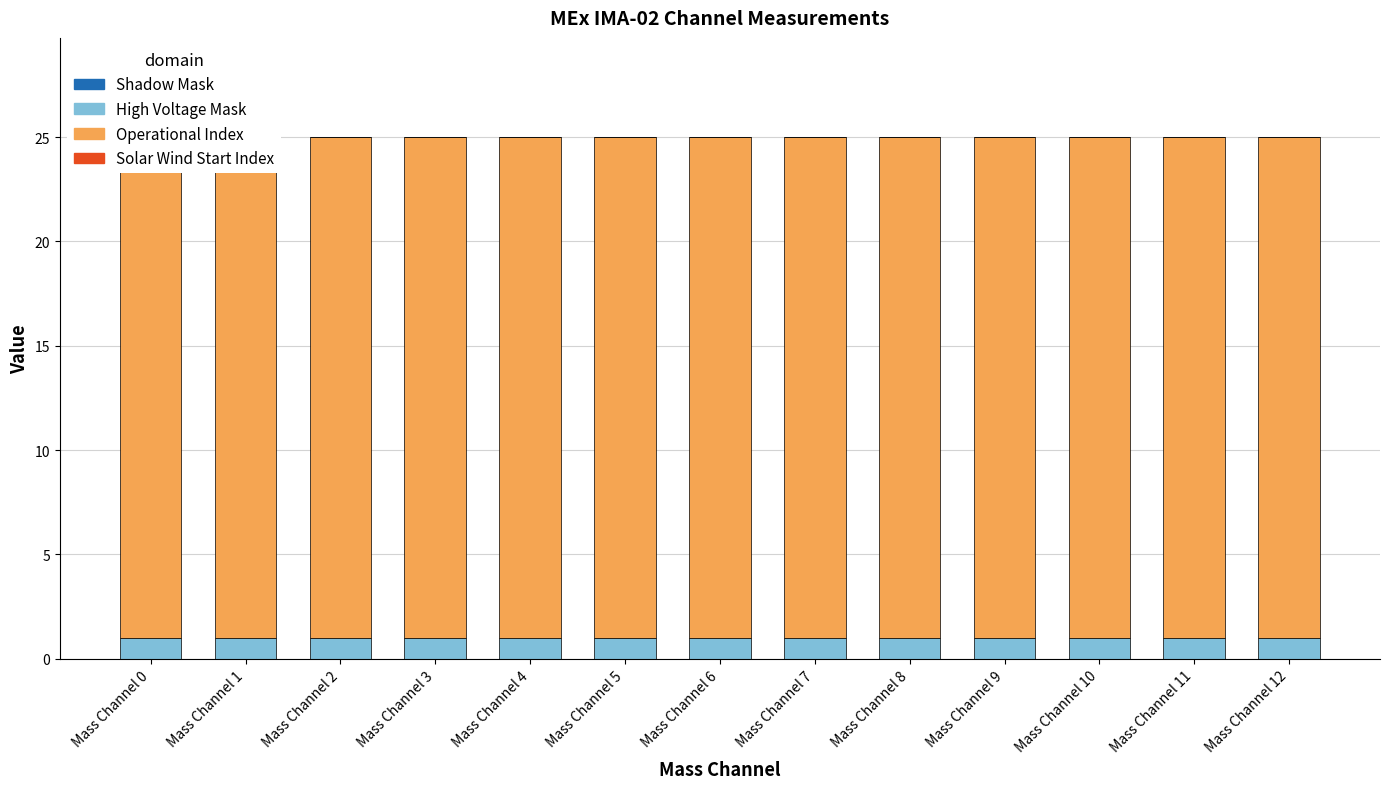

Which series has the largest total across all categories?

Operational Index